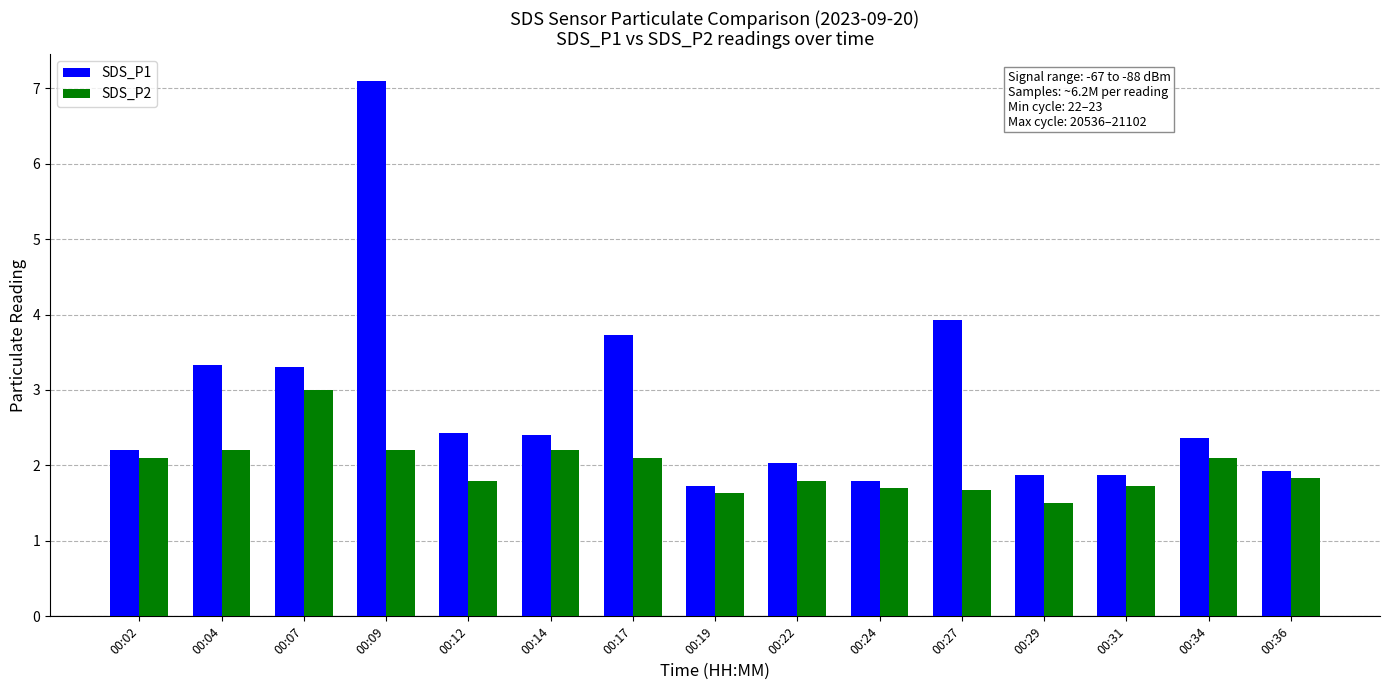

What are all the series names shown in the legend?

SDS_P1, SDS_P2